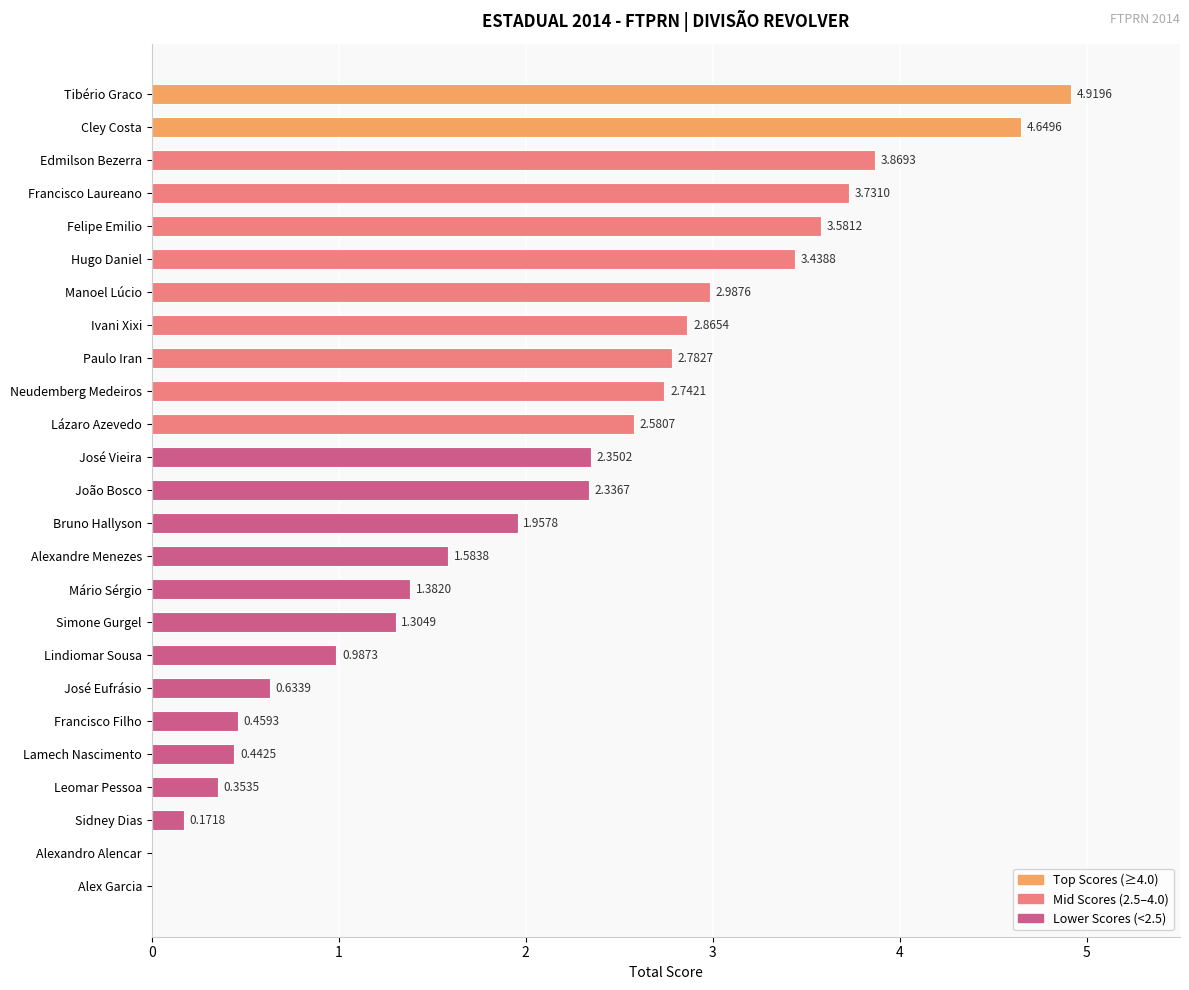

Where is the data nearest to the value 2?

Bruno Hallyson